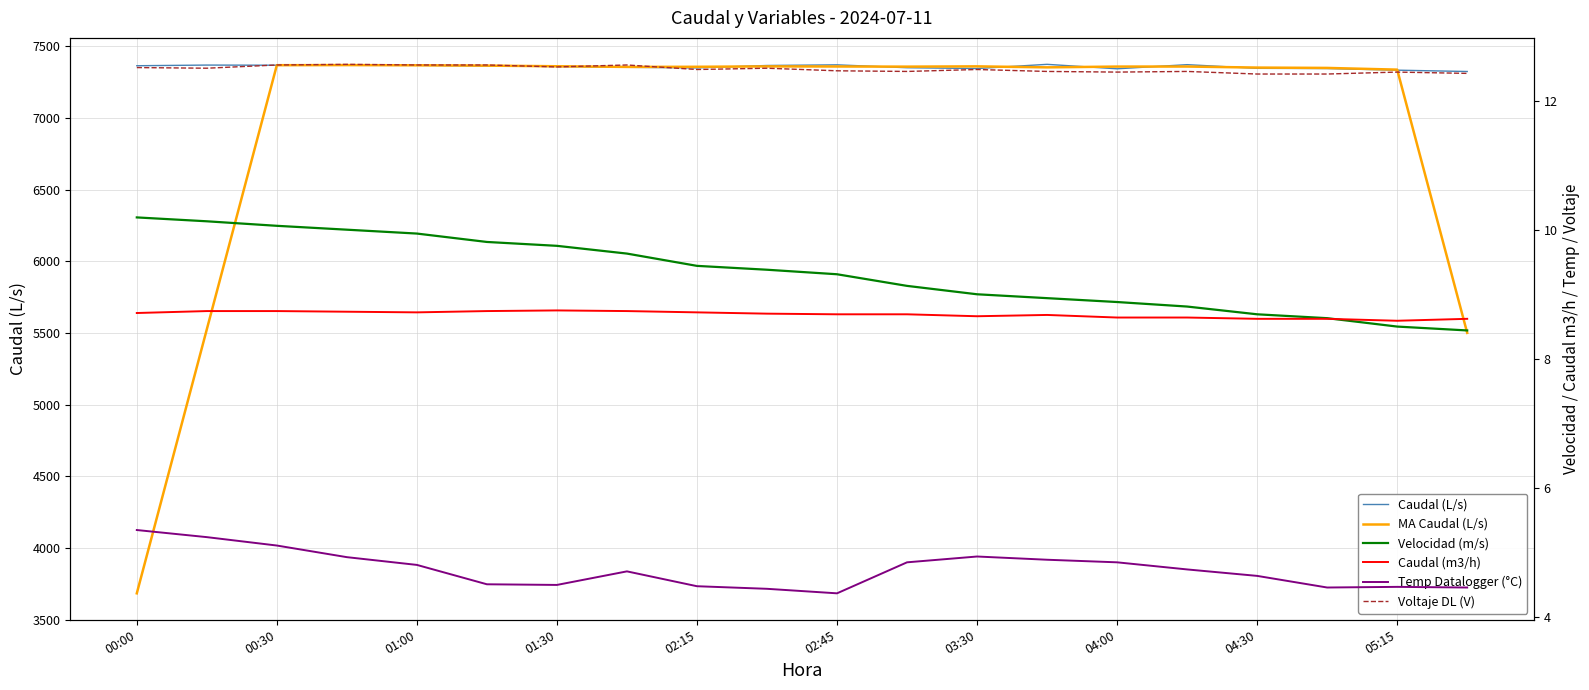

What is the maximum value shown in the chart?

7374.1